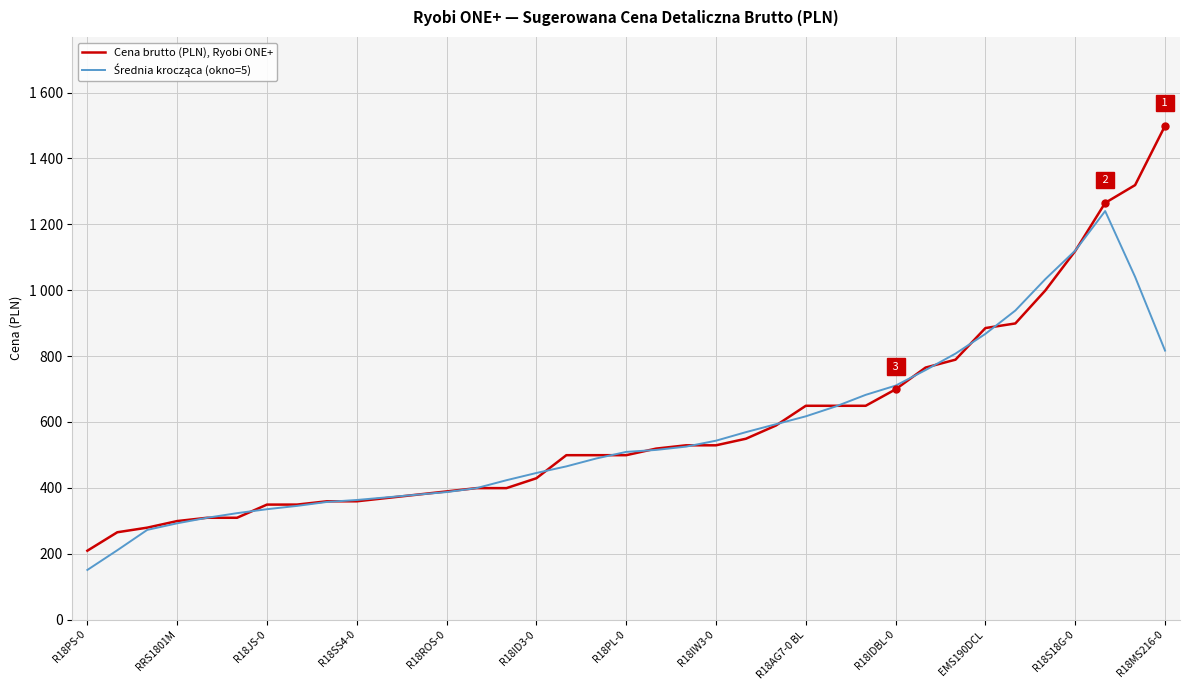

What is the value of the Cena brutto (PLN), Ryobi ONE+ point at the 29th from the left?

765.0